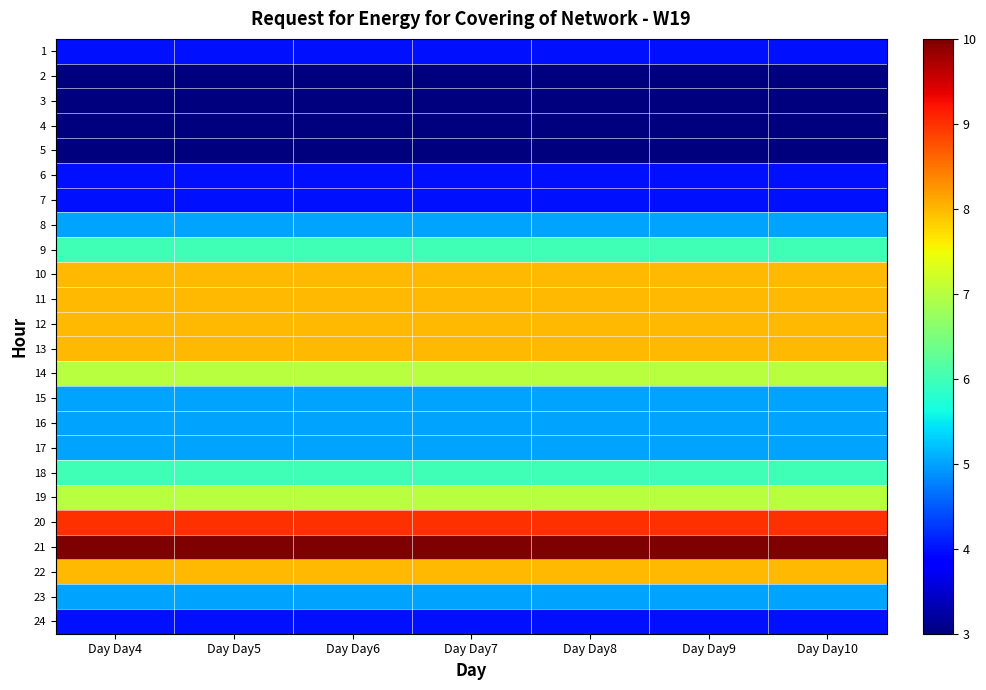

Rank the series at Day Day6 from lowest to highest value.

2, 3, 4, 5, 1, 6, 7, 24, 8, 15, 16, 17, 23, 9, 18, 14, 19, 10, 11, 12, 13, 22, 20, 21